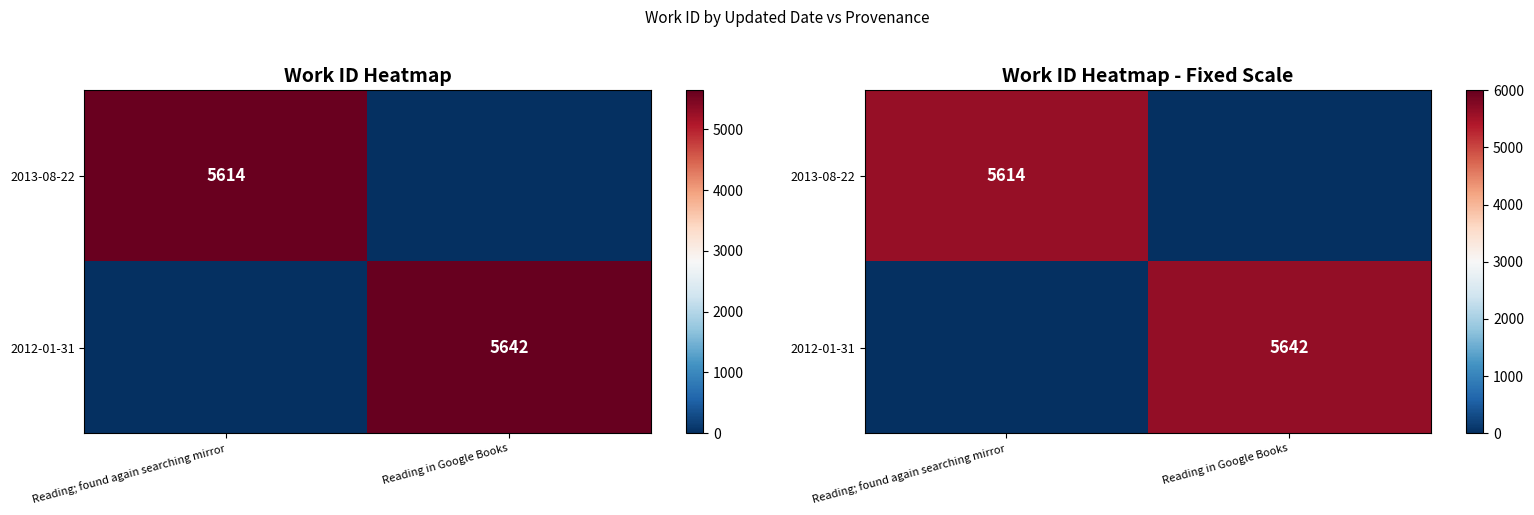

Which has a higher value, Reading; found again searching mirror or Reading in Google Books?

Reading; found again searching mirror